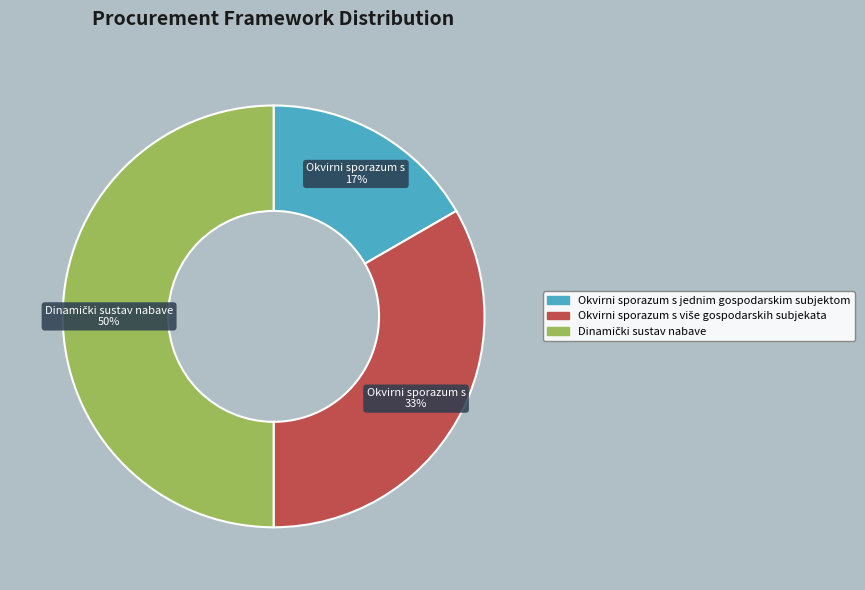

True or false: Okvirni sporazum s jednim gospodarskim subjektom accounts for 7% of the total.

False